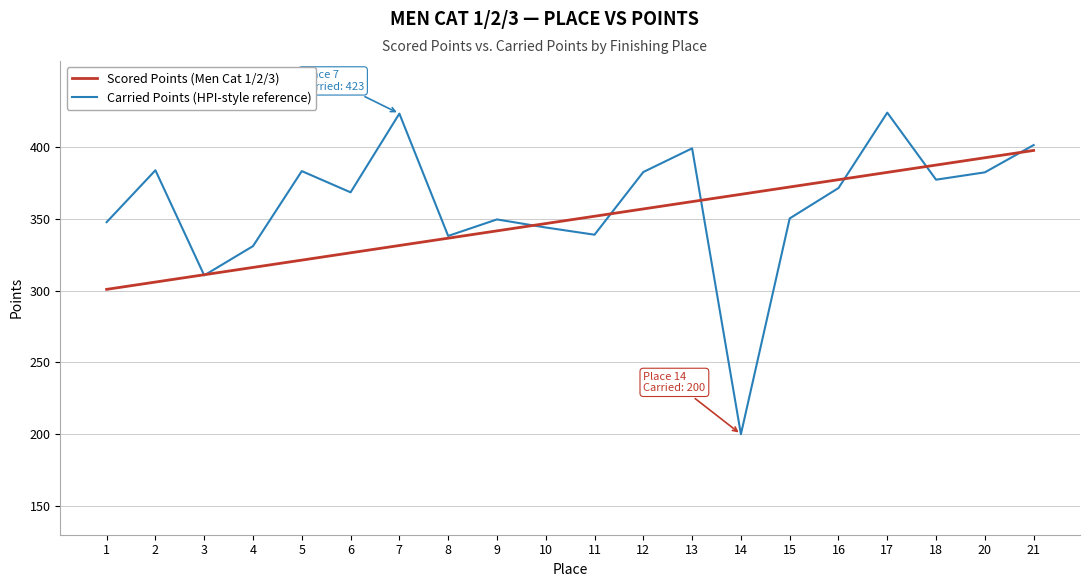

List the series in order of their peak value, highest first.

Carried Points (HPI-style reference), Scored Points (Men Cat 1/2/3)